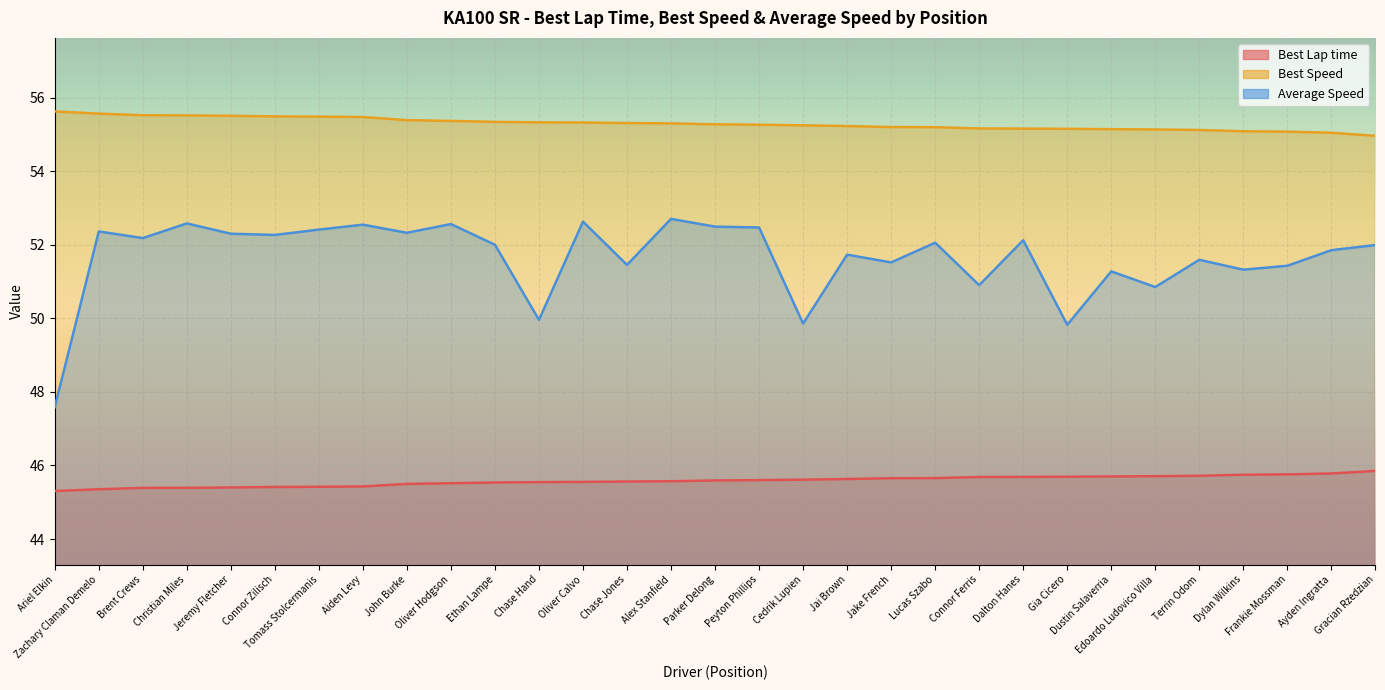

What position from the left is Peyton Phillips?

17